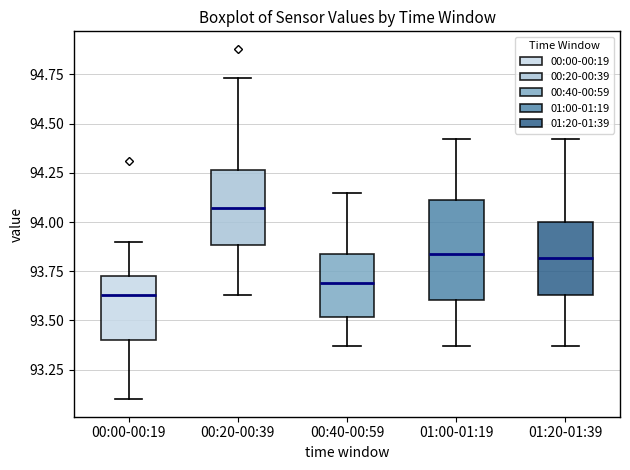

Reading left to right, transcribe this box plot: for each box, give where its median line is, the range the box spans, and where its two whiskers end, as read against the y-axis. The values are not printed on the chart, so give them approximately, as read against the axis.

00:00-00:19: median 93.65, box 93.40 to 93.75, whiskers 93.10 to 93.90
00:20-00:39: median 94.05, box 93.90 to 94.25, whiskers 93.65 to 94.75
00:40-00:59: median 93.70, box 93.50 to 93.85, whiskers 93.35 to 94.15
01:00-01:19: median 93.85, box 93.60 to 94.10, whiskers 93.35 to 94.40
01:20-01:39: median 93.80, box 93.65 to 94.00, whiskers 93.35 to 94.40